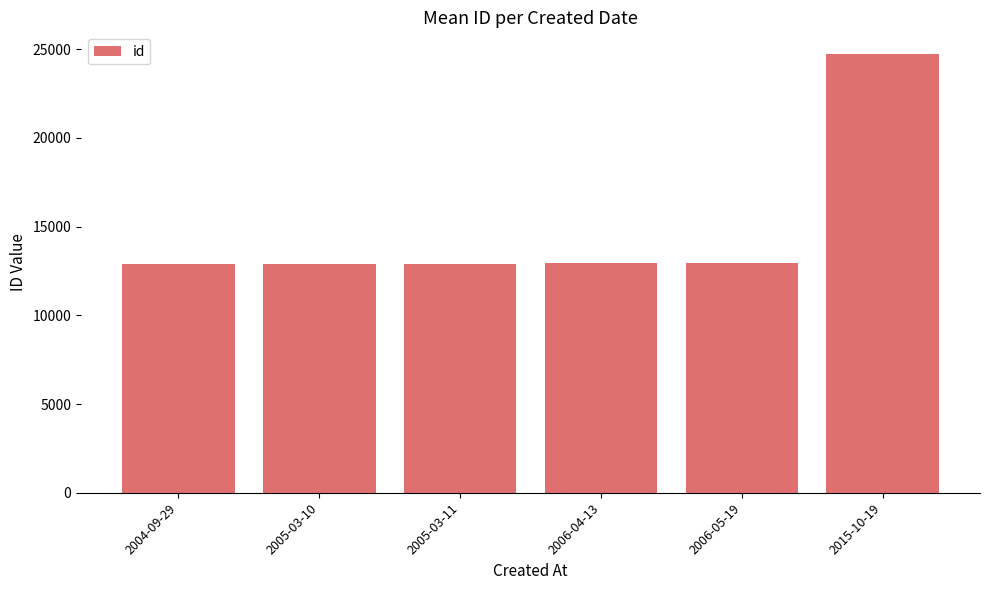

What is the change in value from 2005-03-11 to 2006-05-19?

+40